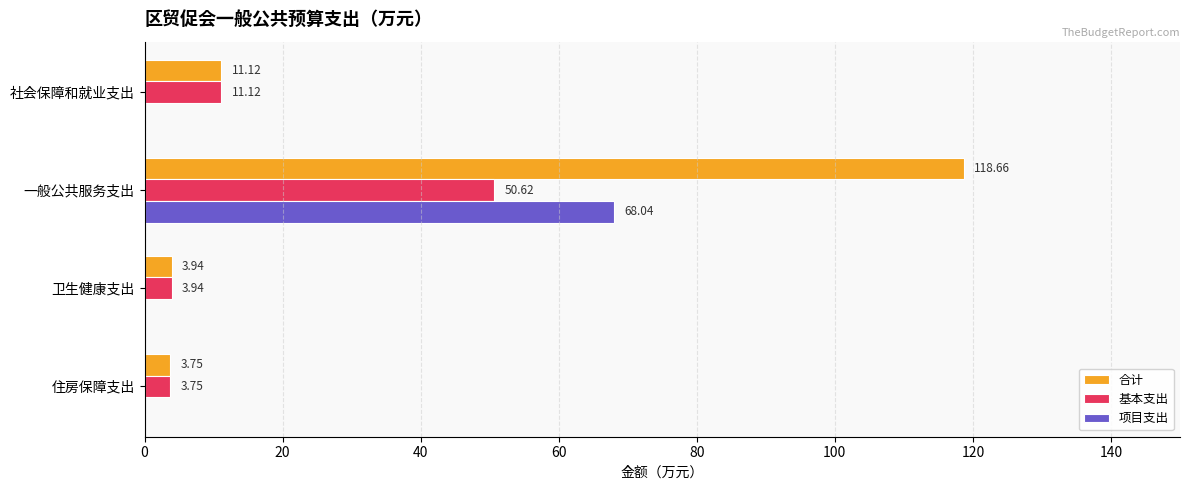

Which series has the largest total across all categories?

合计